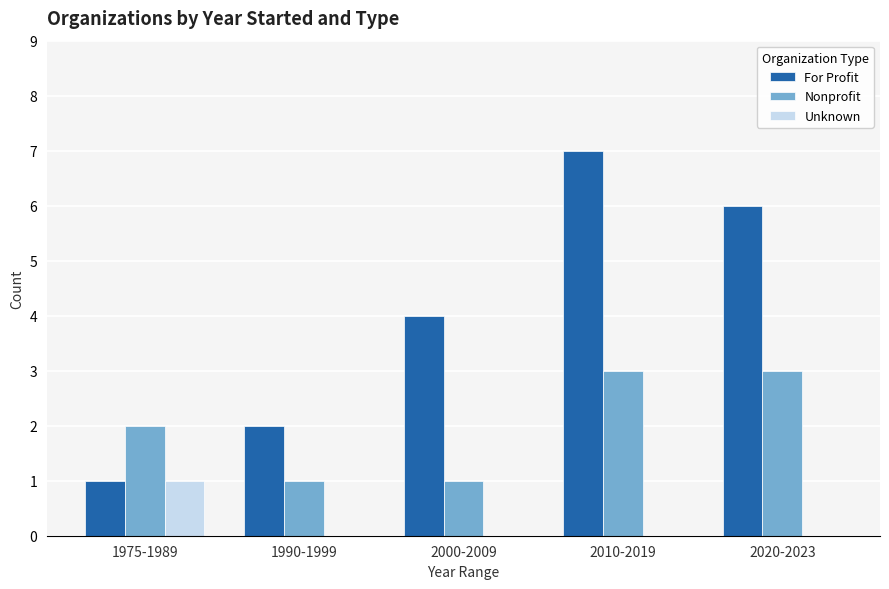

The value of Unknown at 1990-1999 is 1. True or false?

False